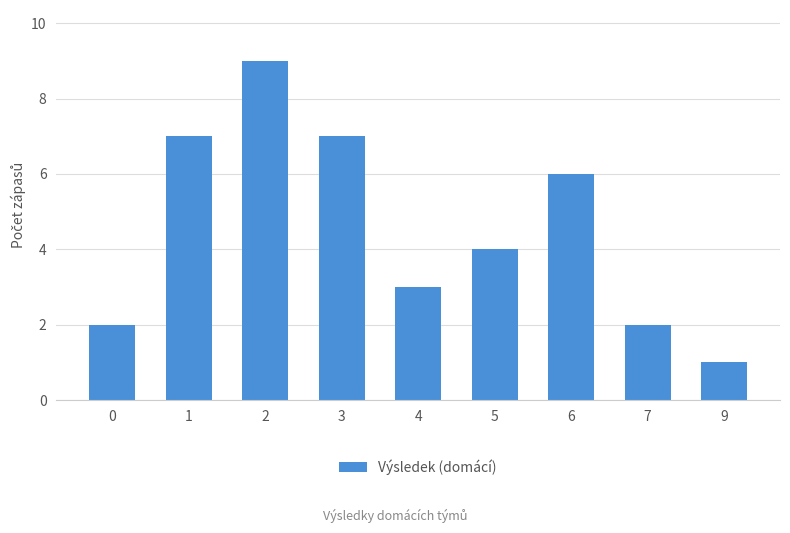

The chart shows a value of 2 at 7. True or false?

True